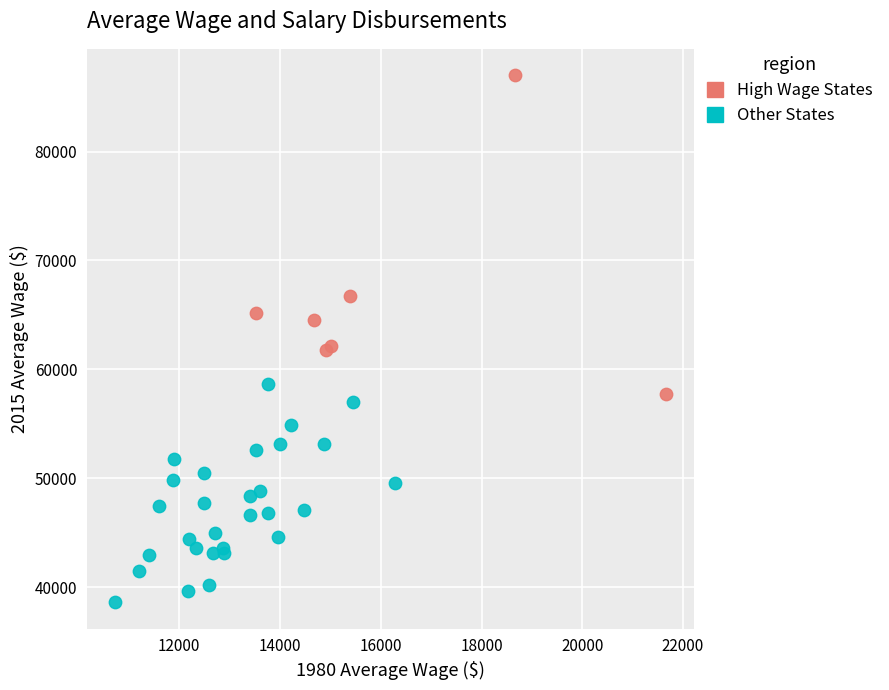

Which series reaches the minimum Y coordinate?

Other States